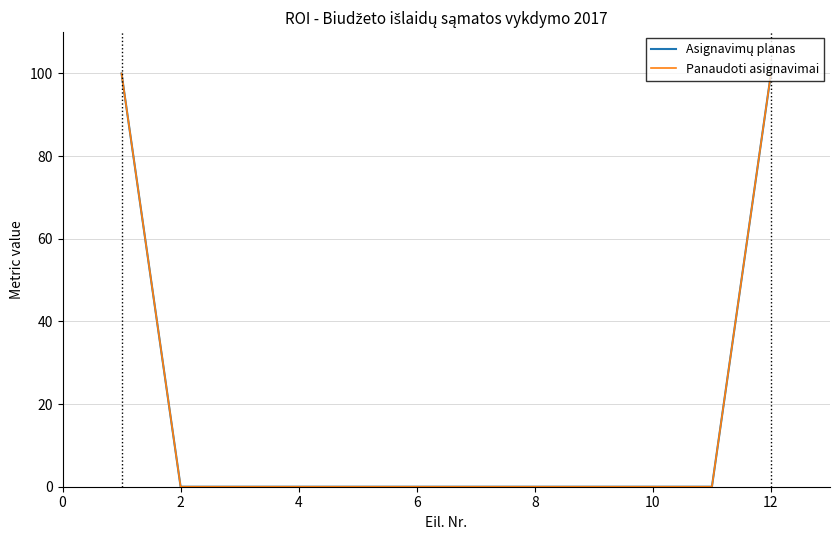

Does the chart have visible grid lines?

Yes